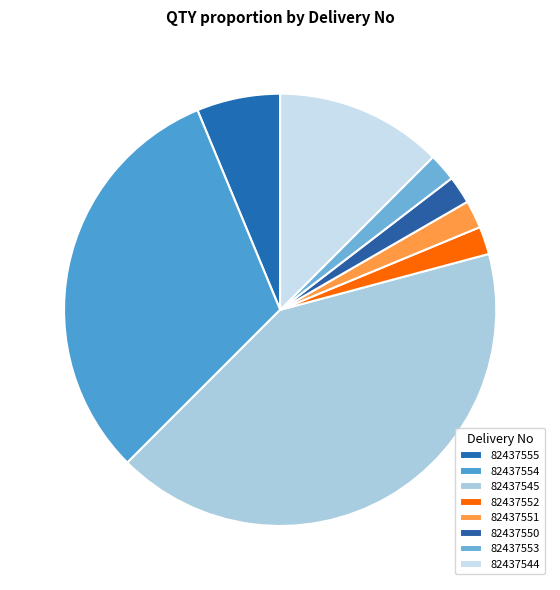

Is 82437554 the majority of the pie?

No